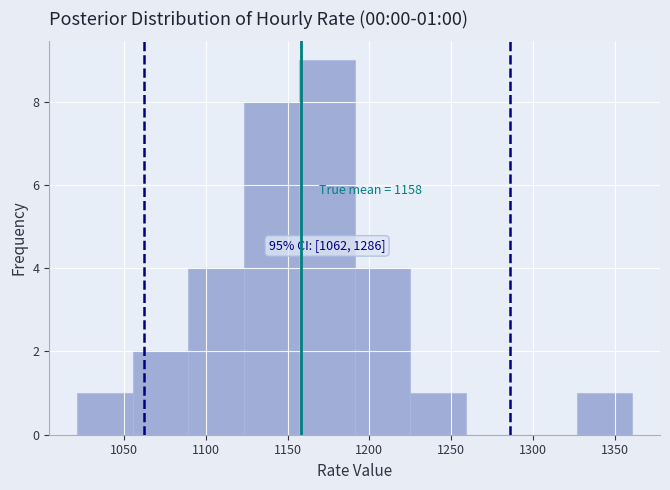

Which range on the x-axis has the tallest bar?

1155 to 1190